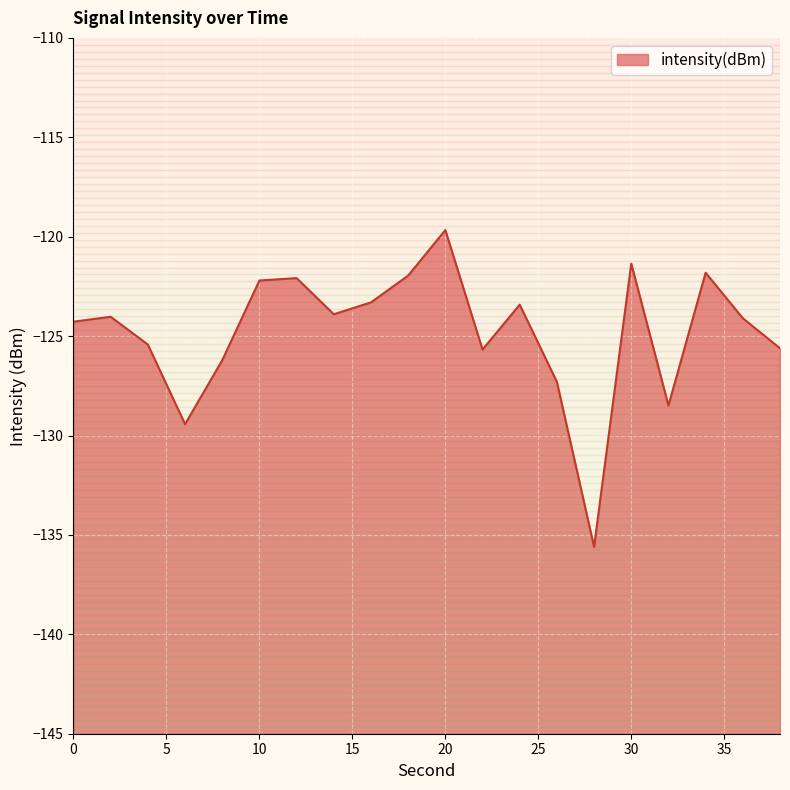

What is the change in value from 34 to 36?

-2.3